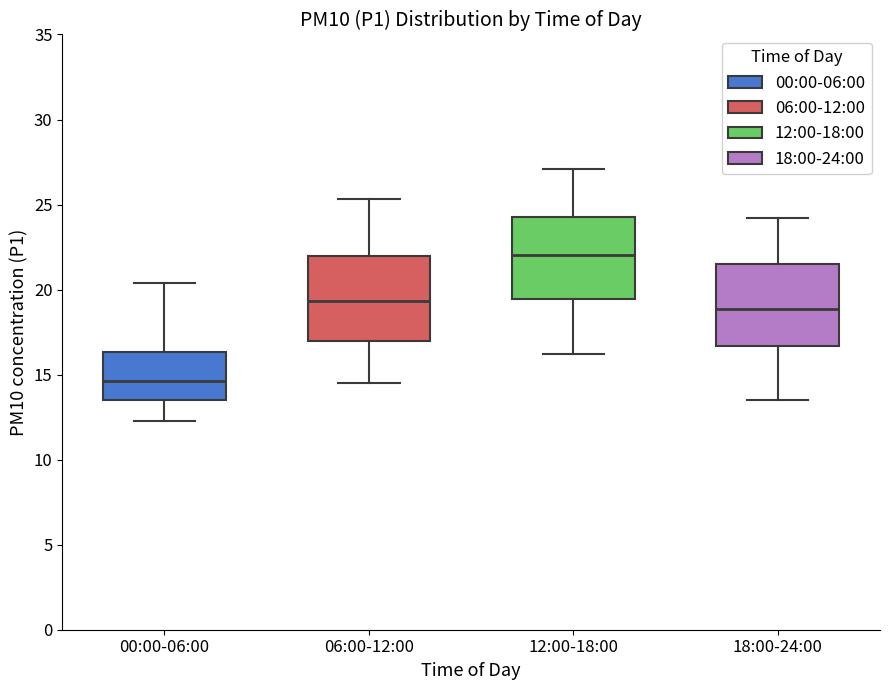

Reading left to right, read every box against the y-axis: the position of its median line, the range the box covers, and the ends of its whiskers. The values are not printed on the chart, so give them approximately, as read against the axis.

00:00-06:00: median 14.5, box 13.5 to 16.5, whiskers 12.5 to 20.5
06:00-12:00: median 19.5, box 17.0 to 22.0, whiskers 14.5 to 25.5
12:00-18:00: median 22.0, box 19.5 to 24.5, whiskers 16.0 to 27.0
18:00-24:00: median 19.0, box 16.5 to 21.5, whiskers 13.5 to 24.0